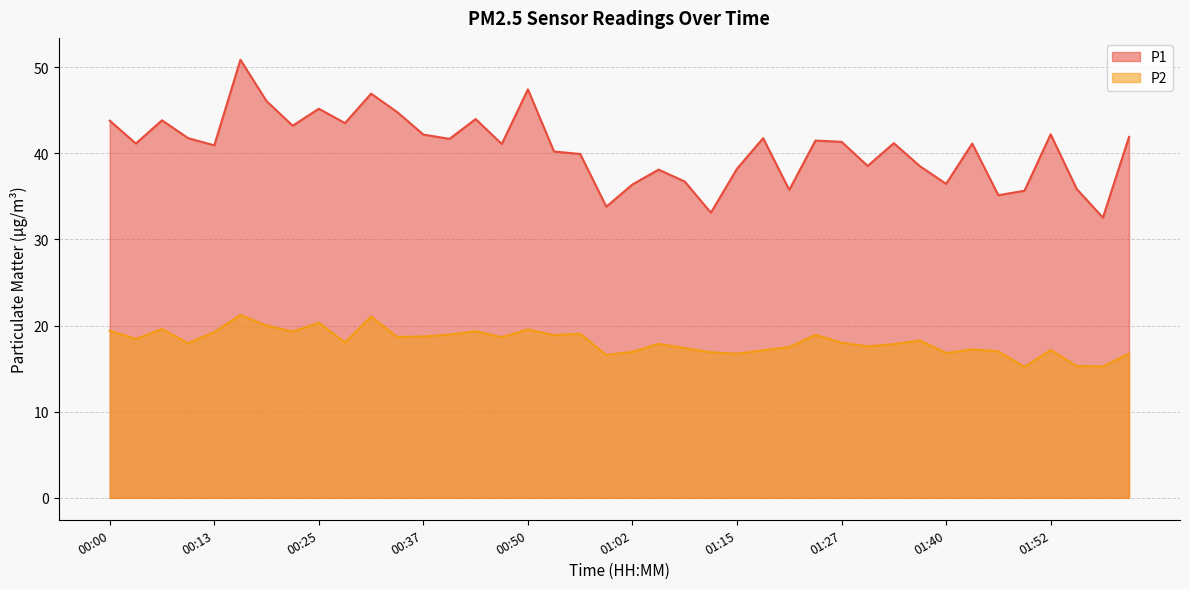

In P2, how many points are higher than both neighbors (excluding endpoints)?

12